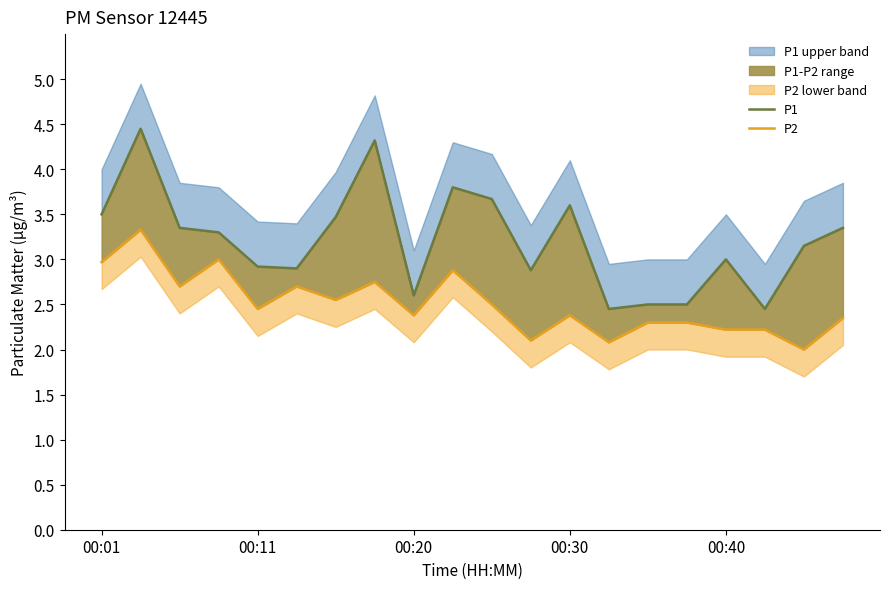

List the series in order of their overall mean, lowest first.

P2, P1